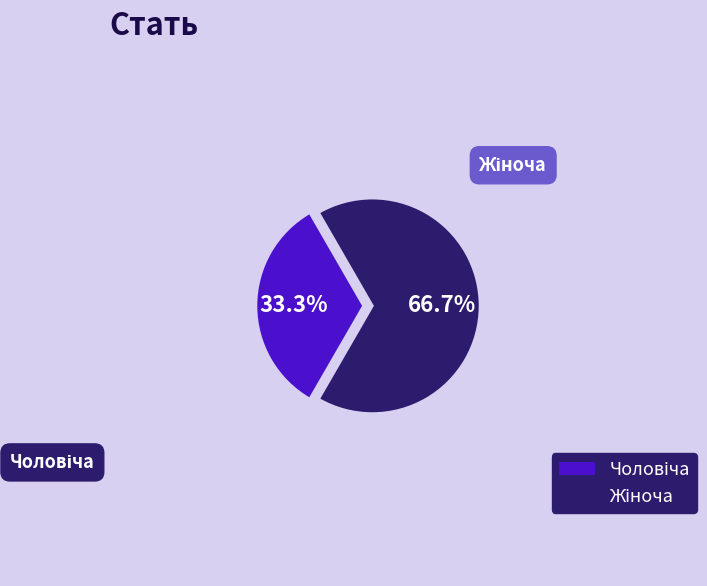

Does any single category account for the majority?

Yes